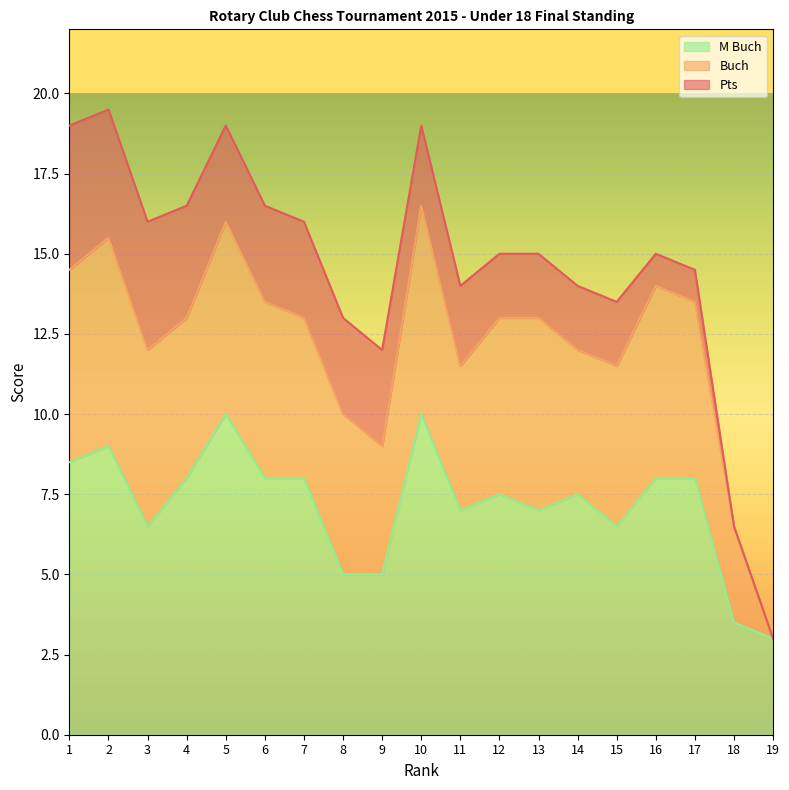

Where does the M Buch series first go above 7?

1